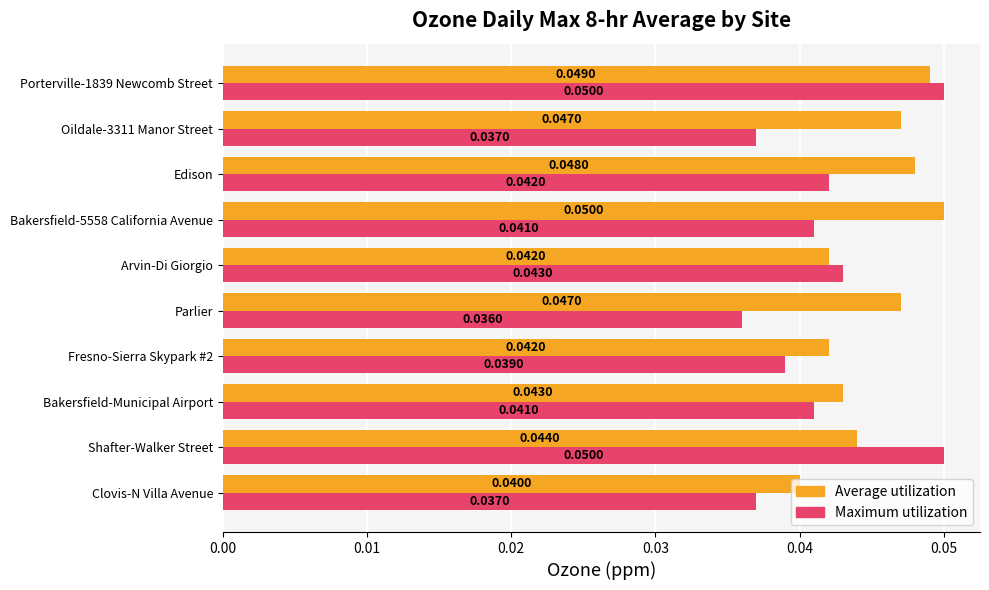

What is the sum of all Maximum utilization values?

0.4